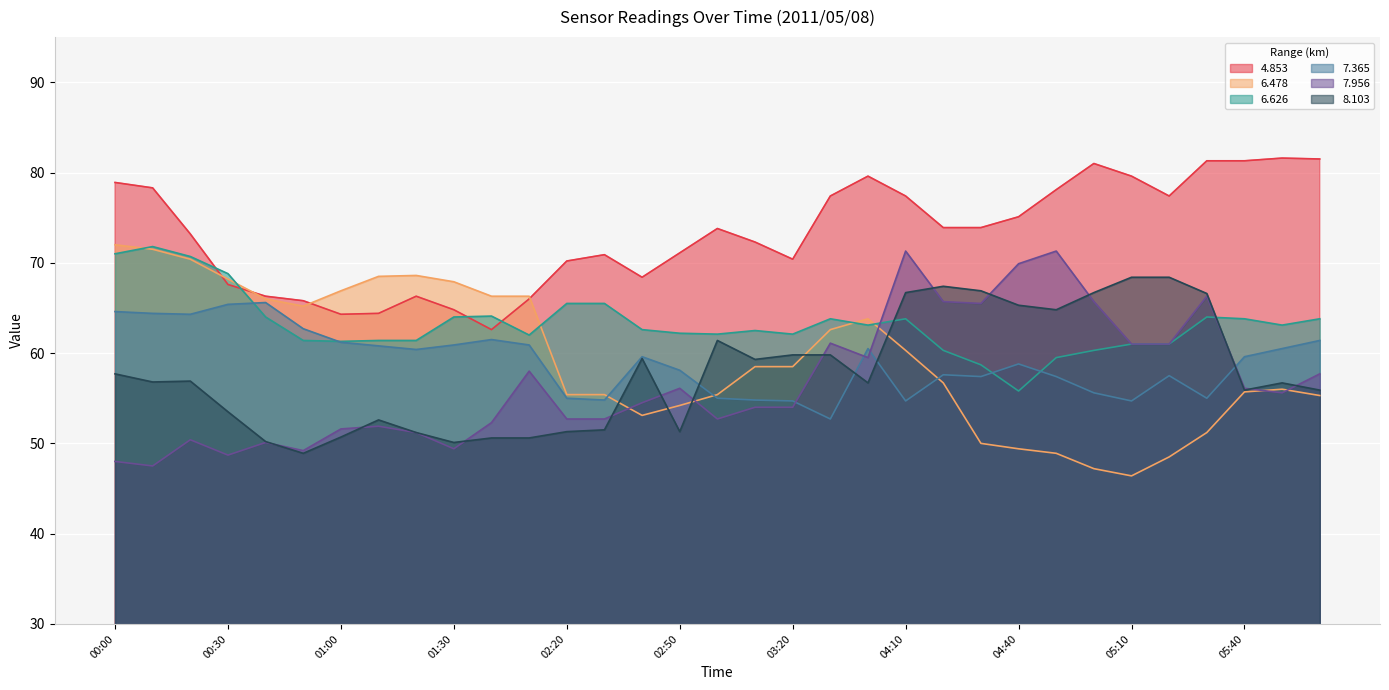

At which category is the sum across all series the highest?

04:10